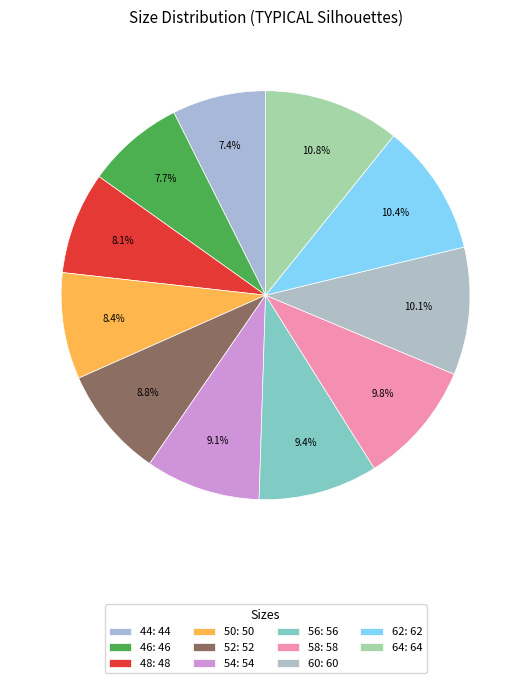

What is the total percentage of 60 and 56?

19.5%